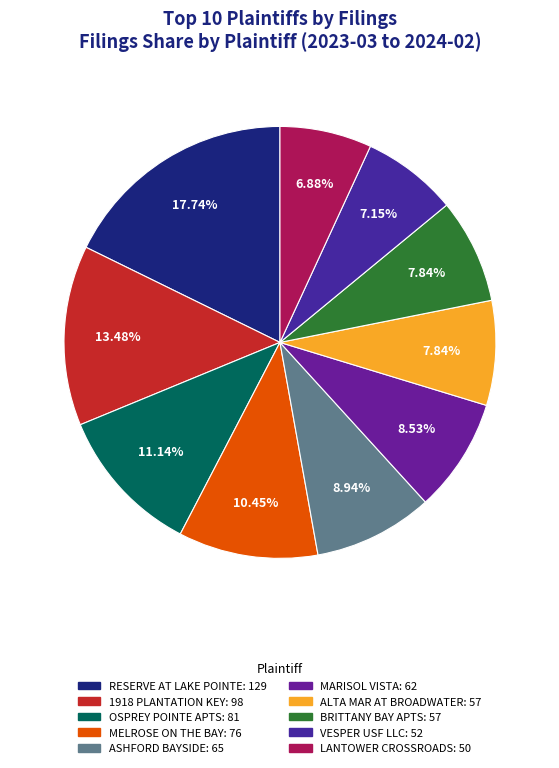

How many segments does this pie chart have?

10